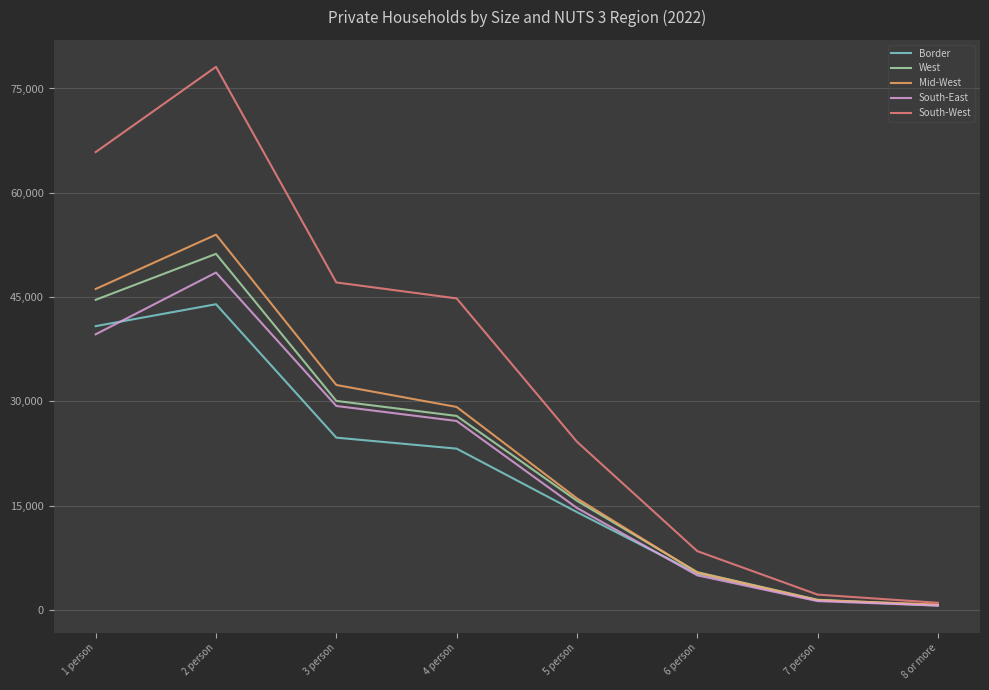

Which series has the largest total across all categories?

South-West